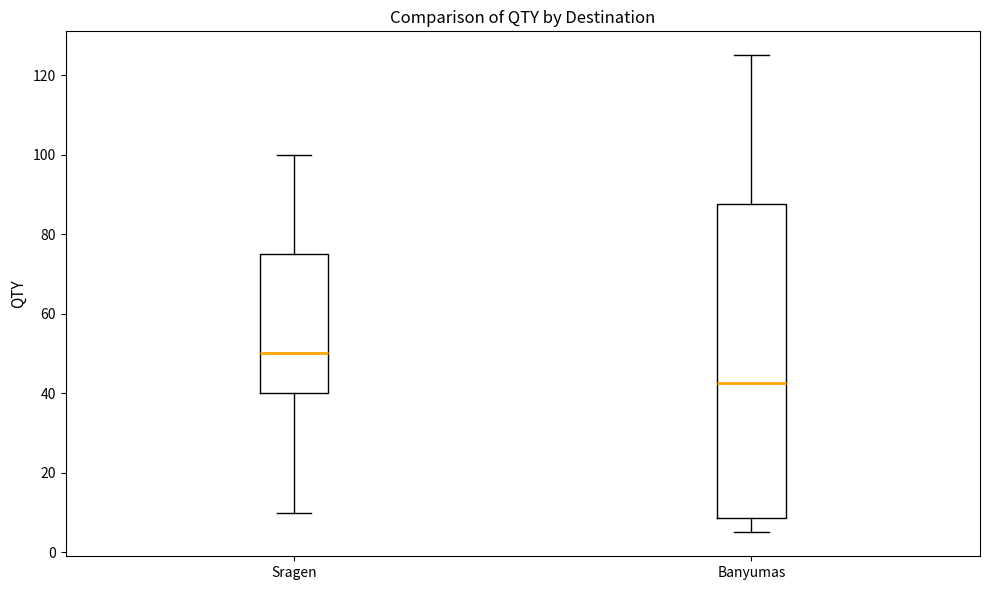

Where does the upper whisker of the box for Banyumas end on the y-axis? The values are not printed on the chart, so give them approximately, as read against the axis.

126